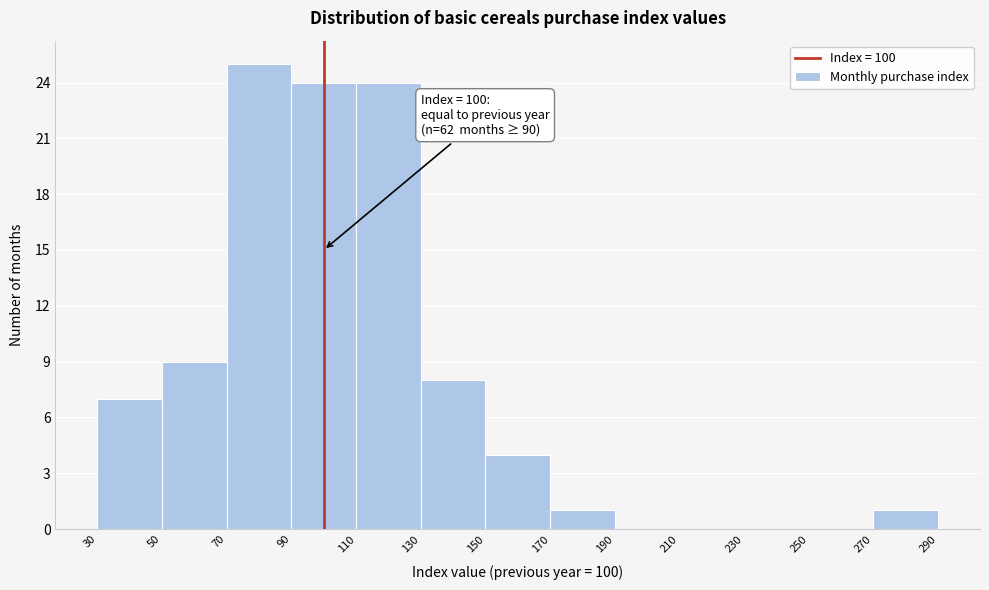

Over which range of the x-axis is the bar tallest?

70 to 90